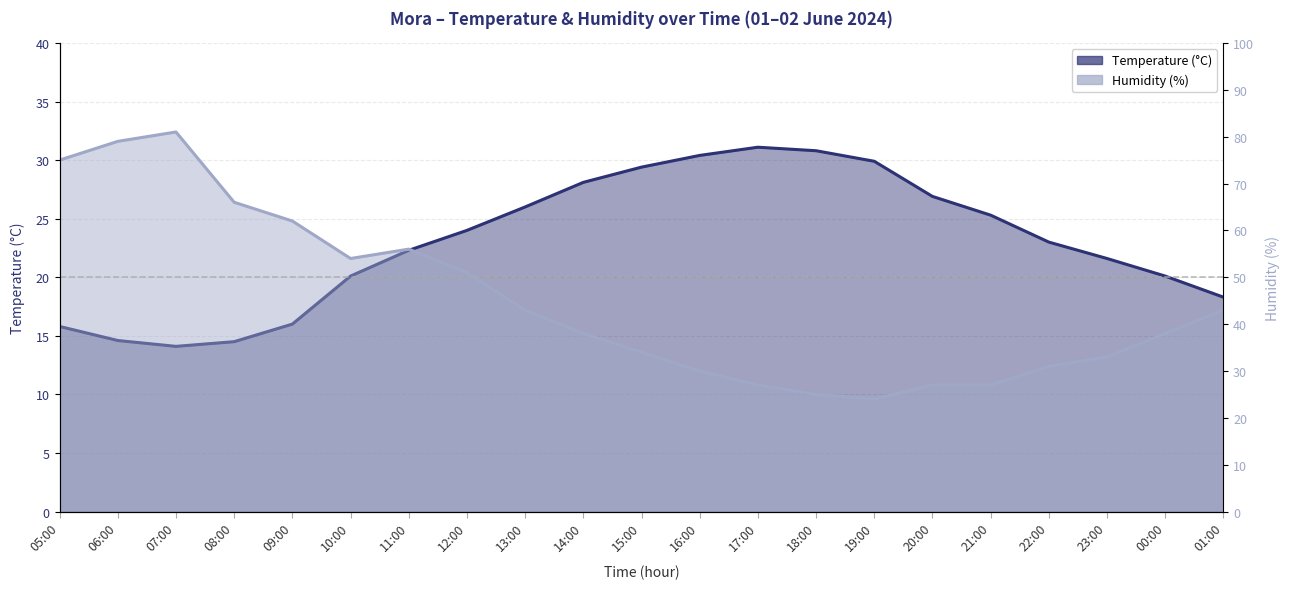

Is it true that Humidity (%) equals 81.0 at 07:00?

True